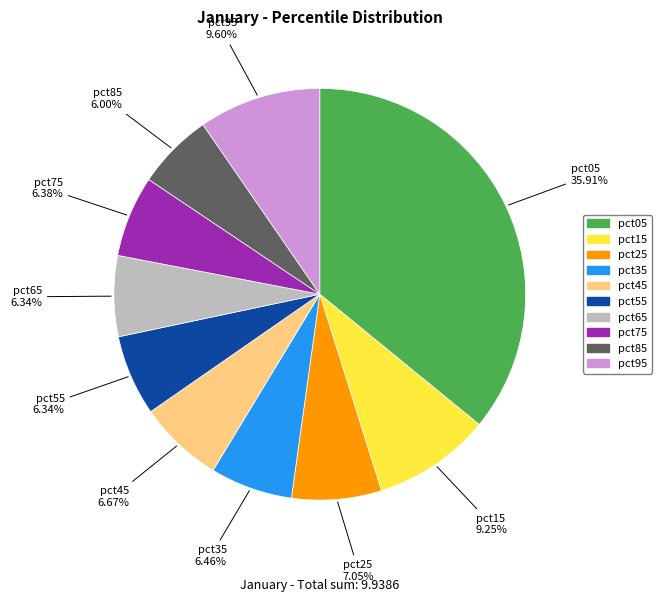

Combined, what portion of the pie is pct65 and pct05?

42.2%